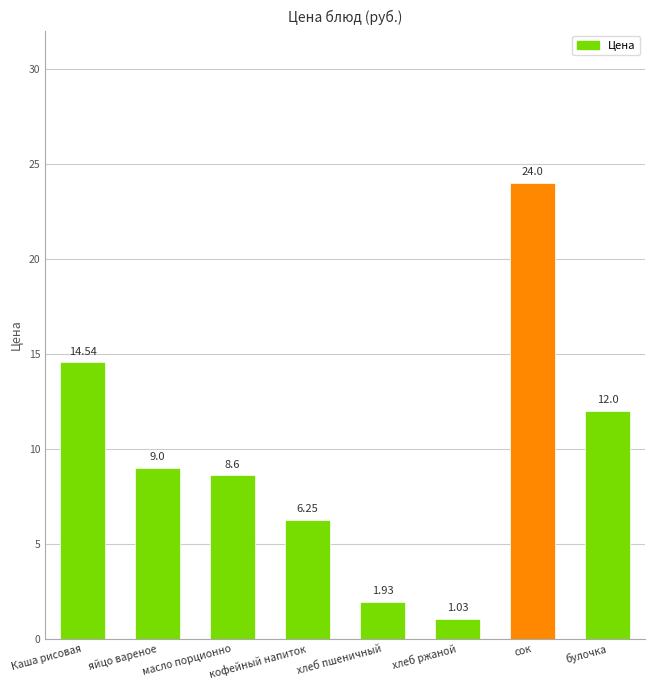

What is the ratio of the value at яйцо вареное to the value at кофейный напиток?

1.4